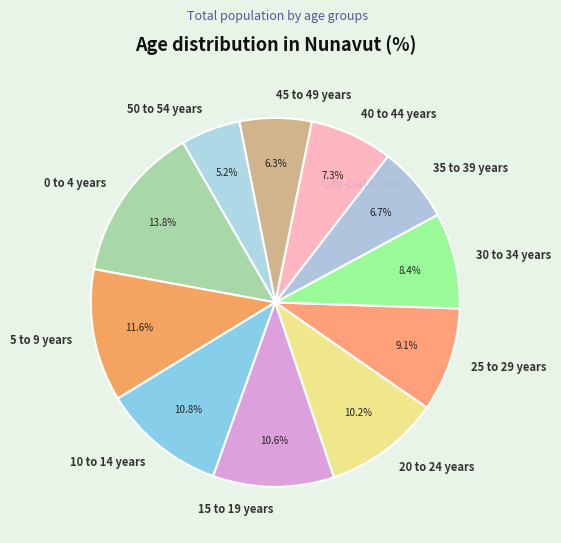

Which category has the smallest portion of the pie?

50 to 54 years